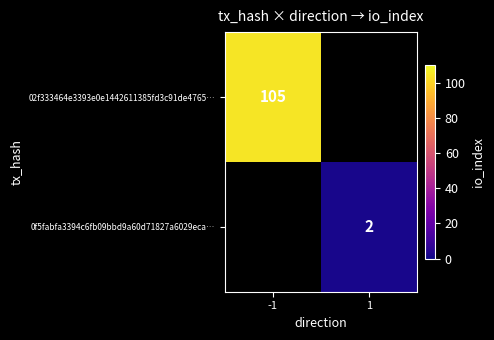

Which label corresponds to the largest value in the chart?

-1